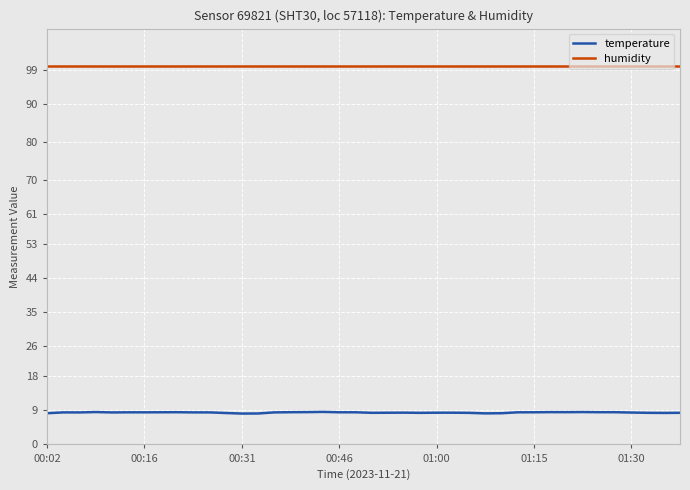

True or false: temperature and humidity intersect in this chart.

False